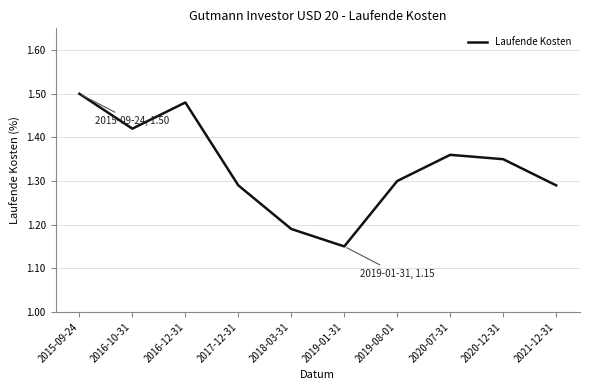

Which category has the highest value across all series?

2015-09-24